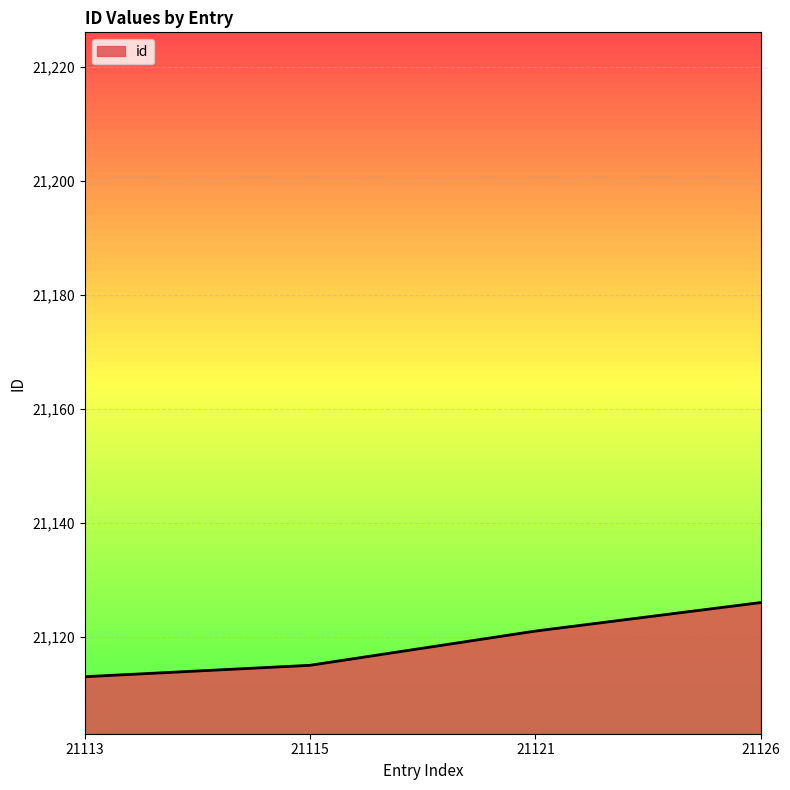

Reading left to right, list all the values displayed in this chart.

21113=21113	21115=21115	21121=21121	21126=21126